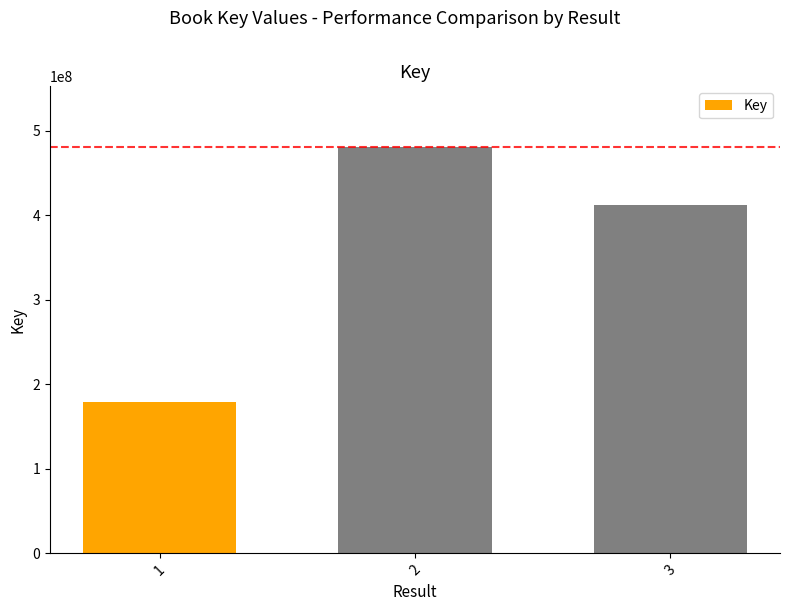

Rank the categories by value from highest to lowest.

2, 3, 1